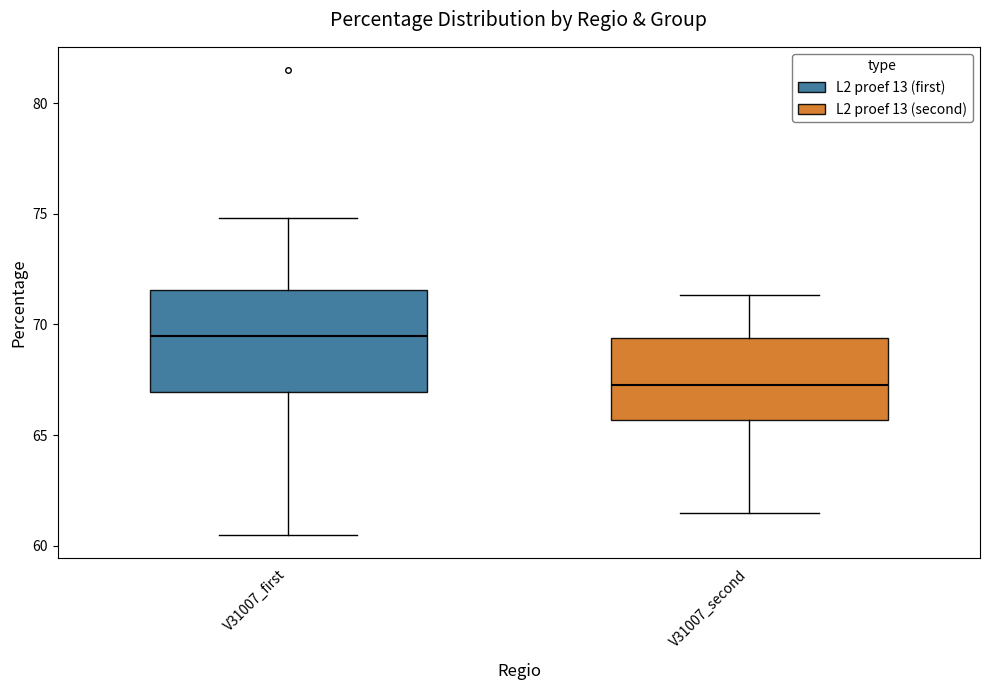

Where is the upper edge of the box for V31007_first on the y-axis? The values are not printed on the chart, so give them approximately, as read against the axis.

71.5